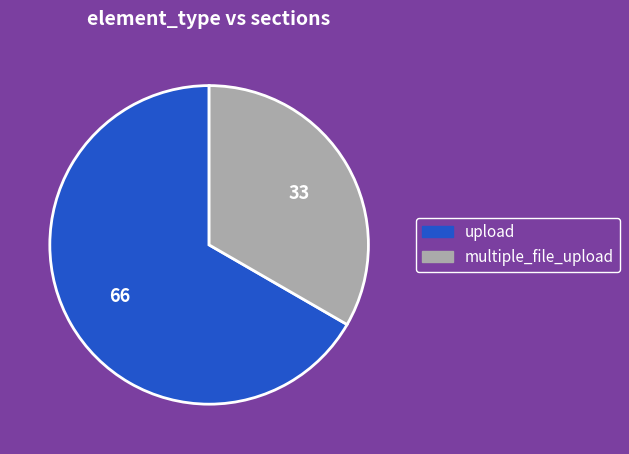

Rank the categories by value from lowest to highest.

multiple_file_upload, upload